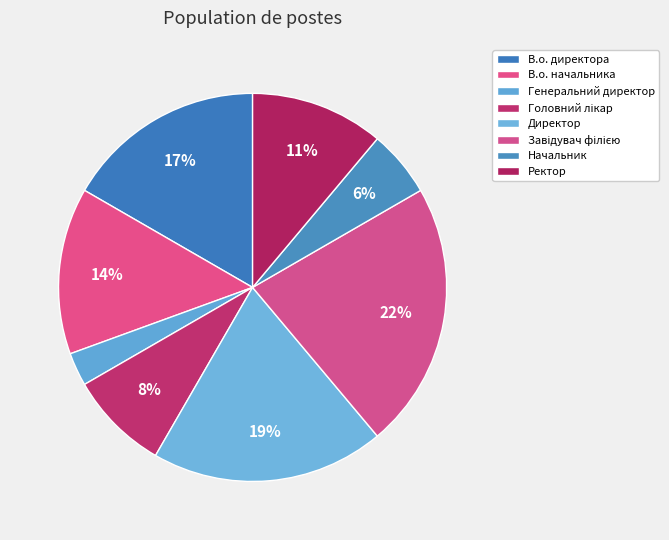

How many slices are in this pie chart?

8